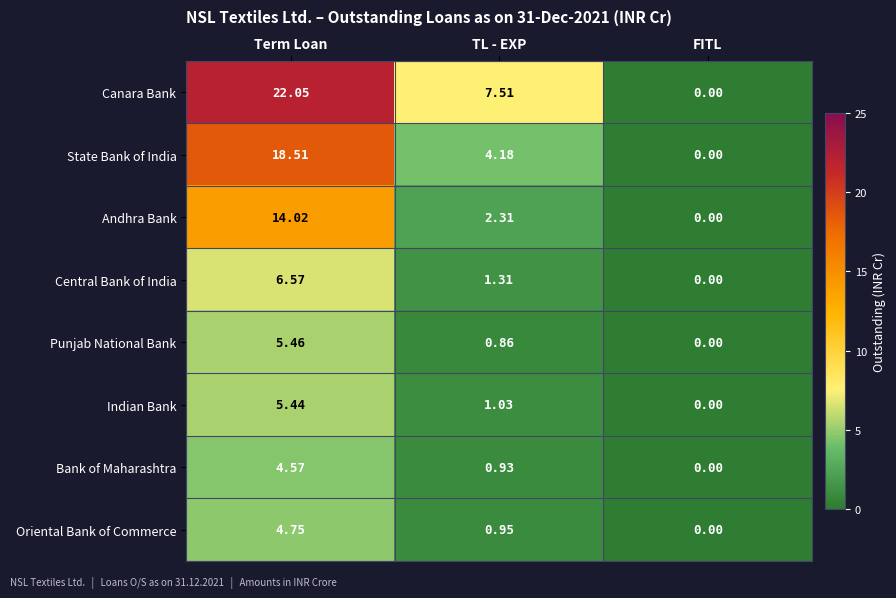

How many distinct data groups are displayed?

8